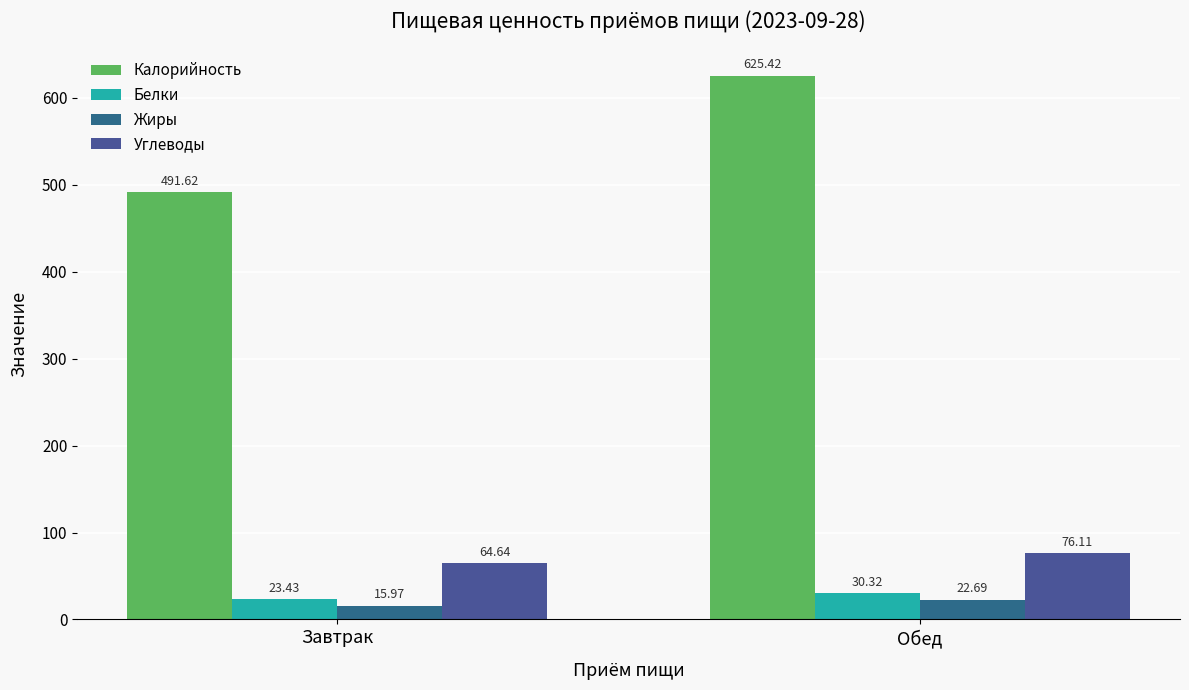

Which has a higher value, Обед or Завтрак?

Обед